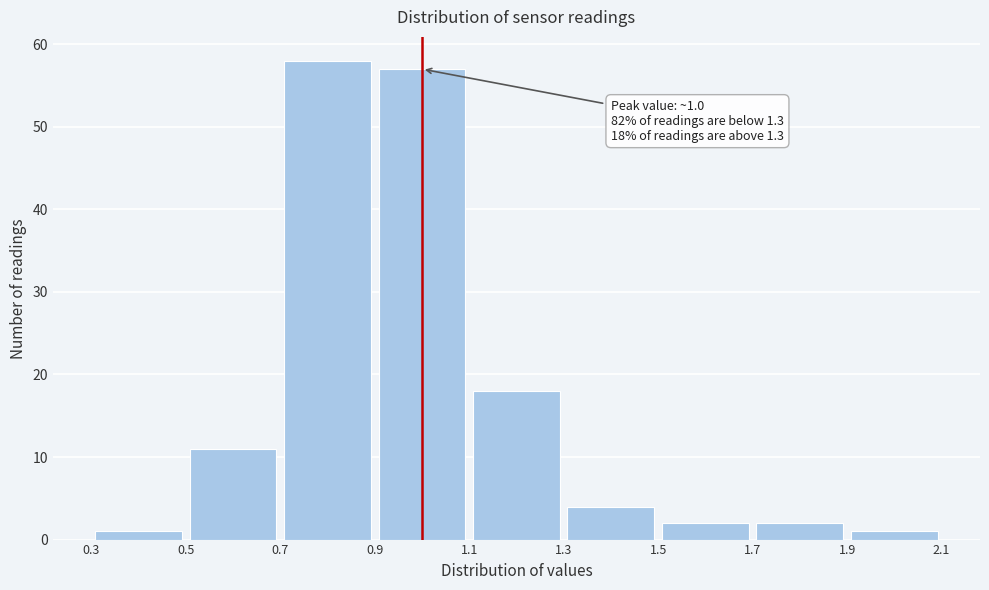

Which range on the x-axis has the tallest bar?

0.7 to 0.9